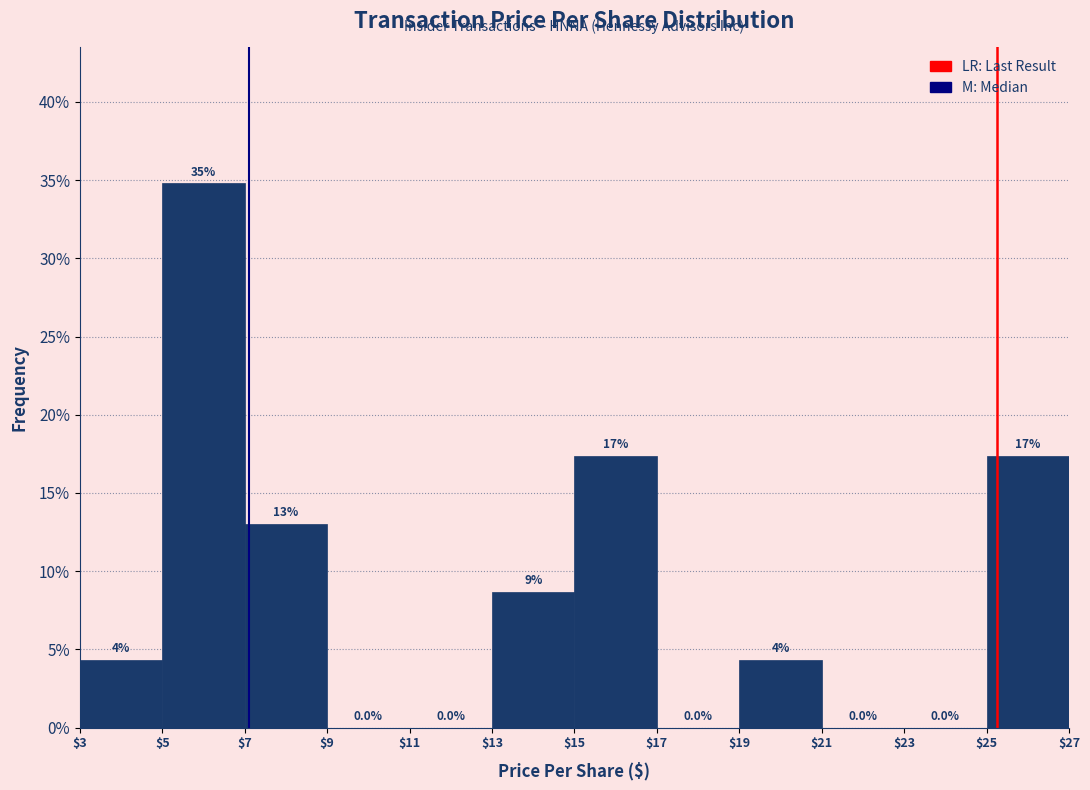

Which range on the x-axis has the tallest bar?

$5 to $7